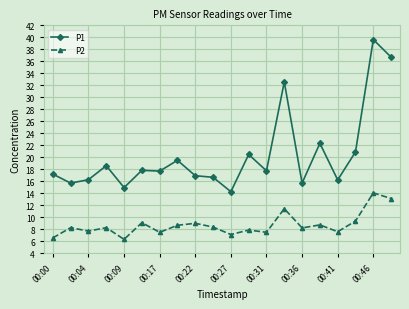

Is this an area chart (filled region under the line)?

No